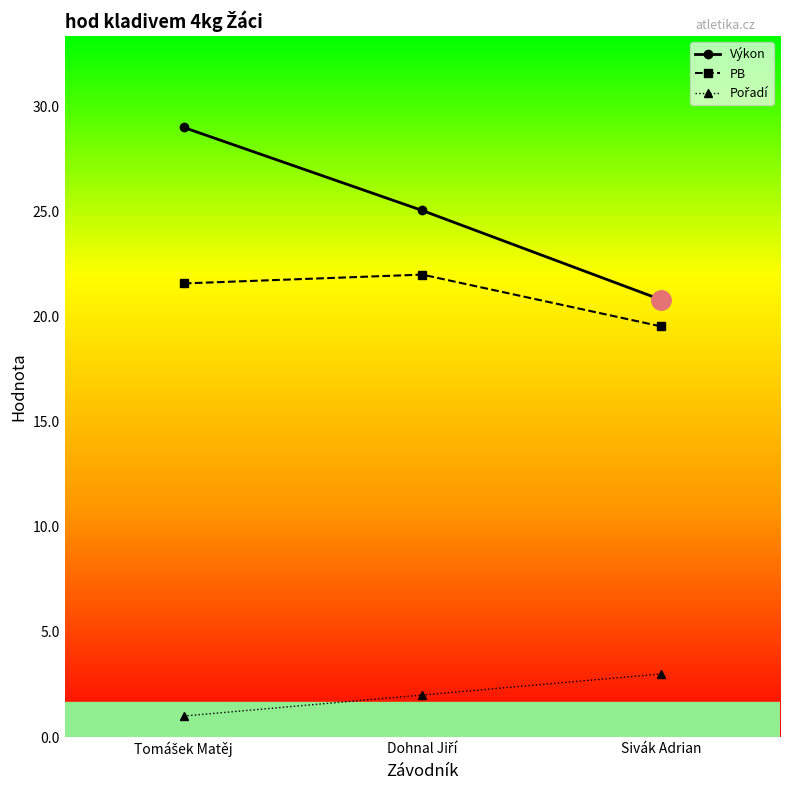

How many lines are shown in the chart?

3